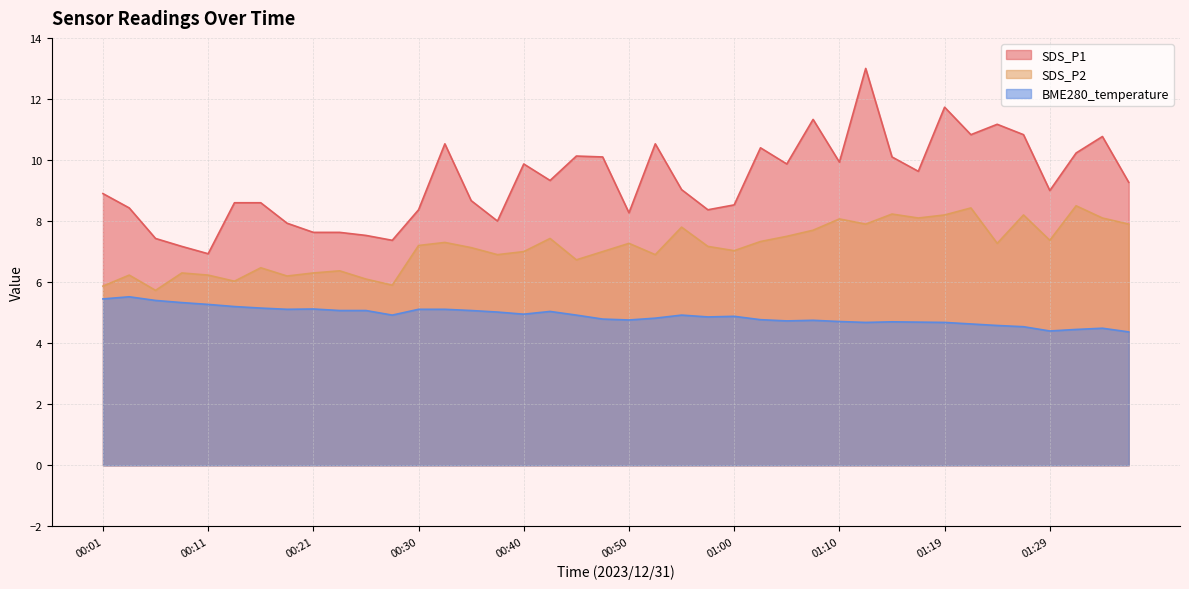

What is the total value across all series at 01:29?

20.8